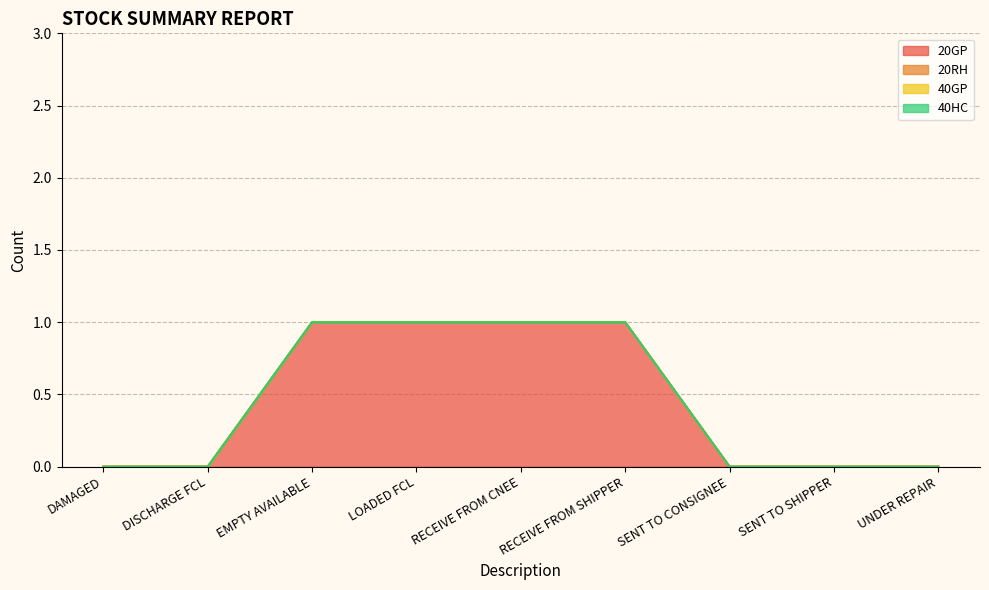

At SENT TO CONSIGNEE, list the series in order from smallest to largest.

20GP, 20RH, 40GP, 40HC